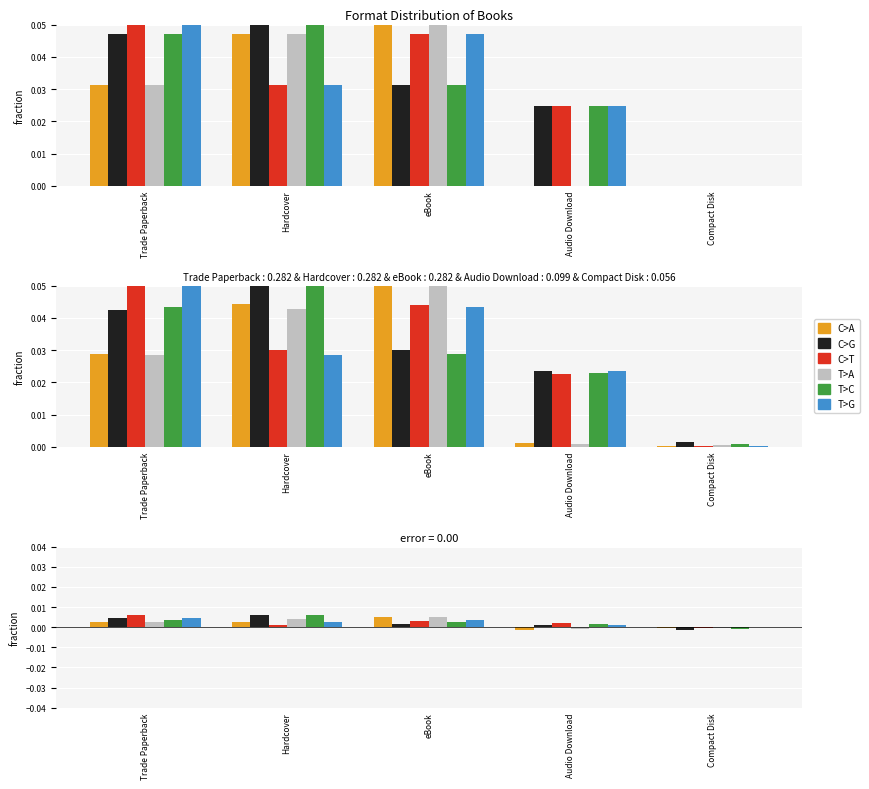

What is the label of the 4th bar from the right?

Hardcover